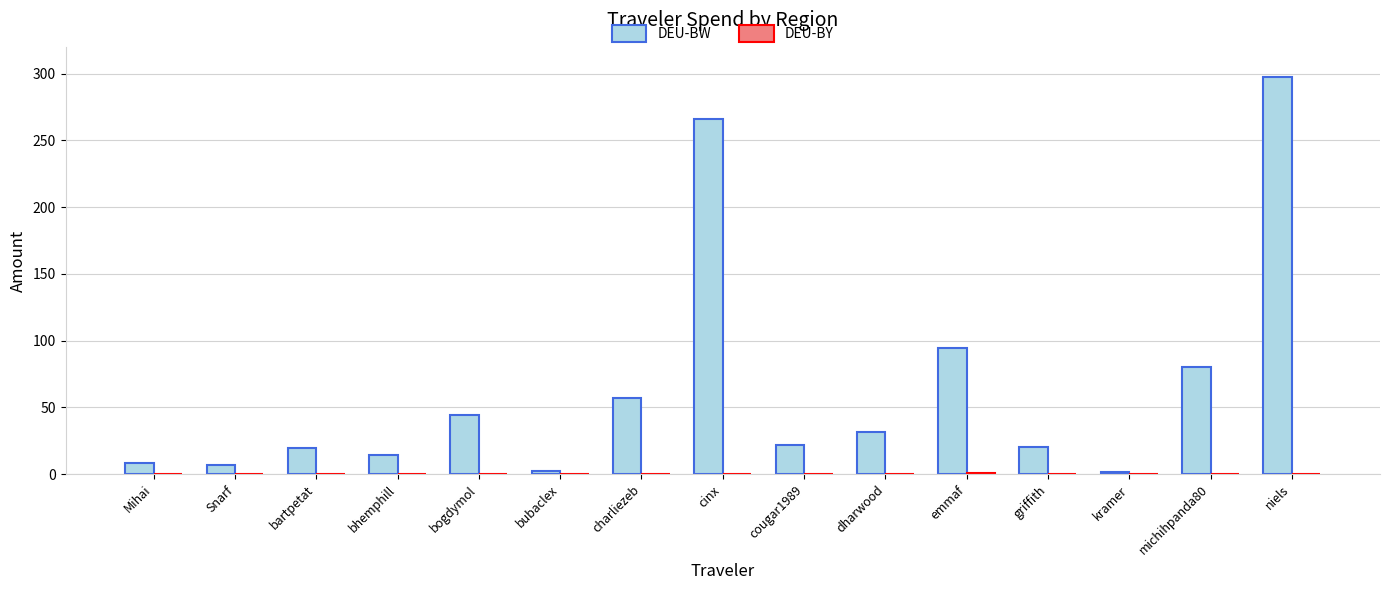

The value of DEU-BW at bartpetat is 19.4. True or false?

True